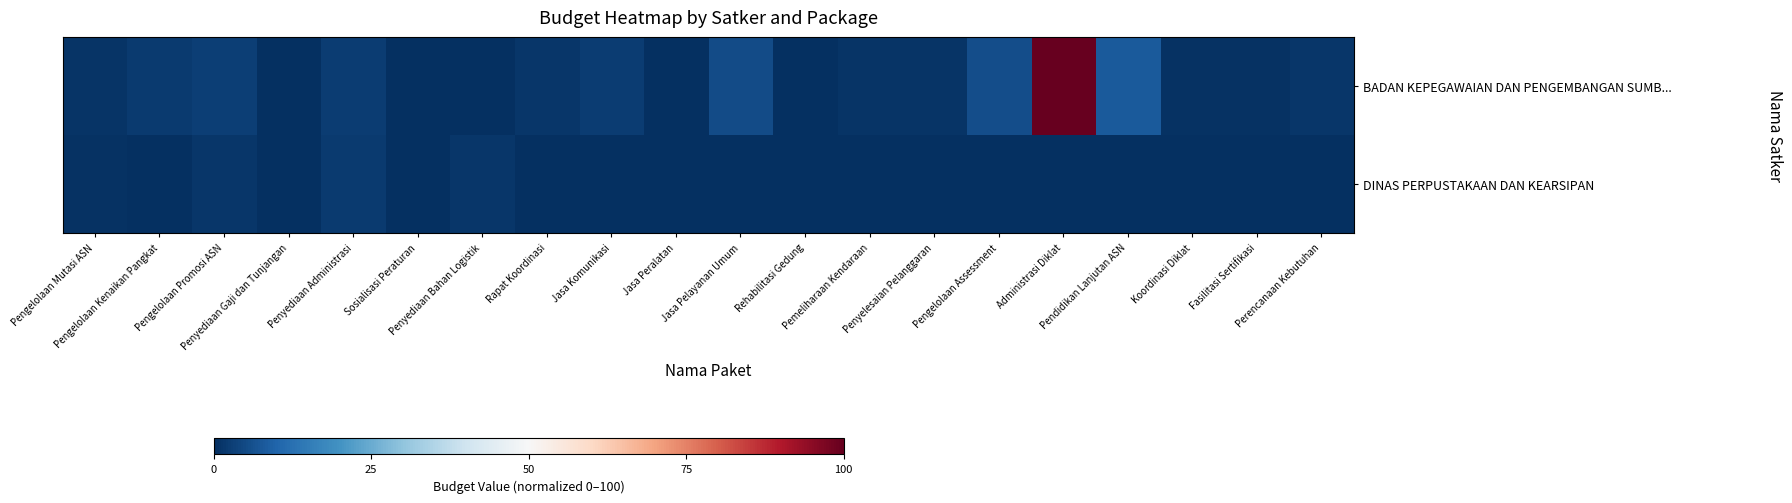

How many categories are shown in the chart?

20